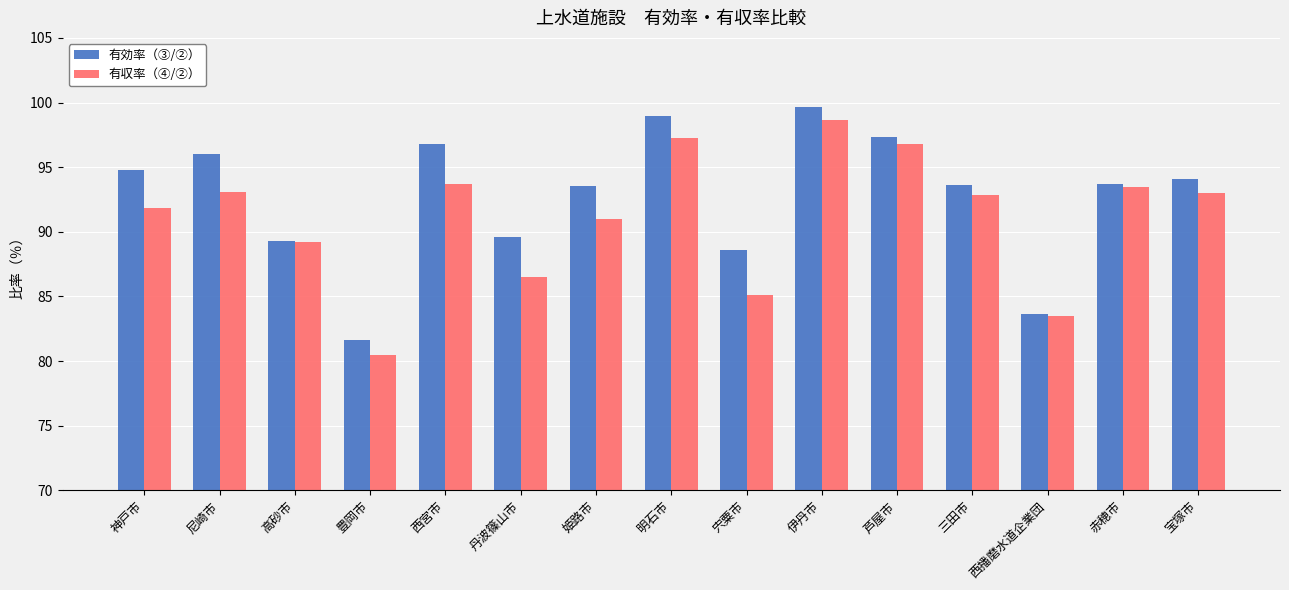

Which series changed the most between 高砂市 and 豊岡市?

有収率（④/②）